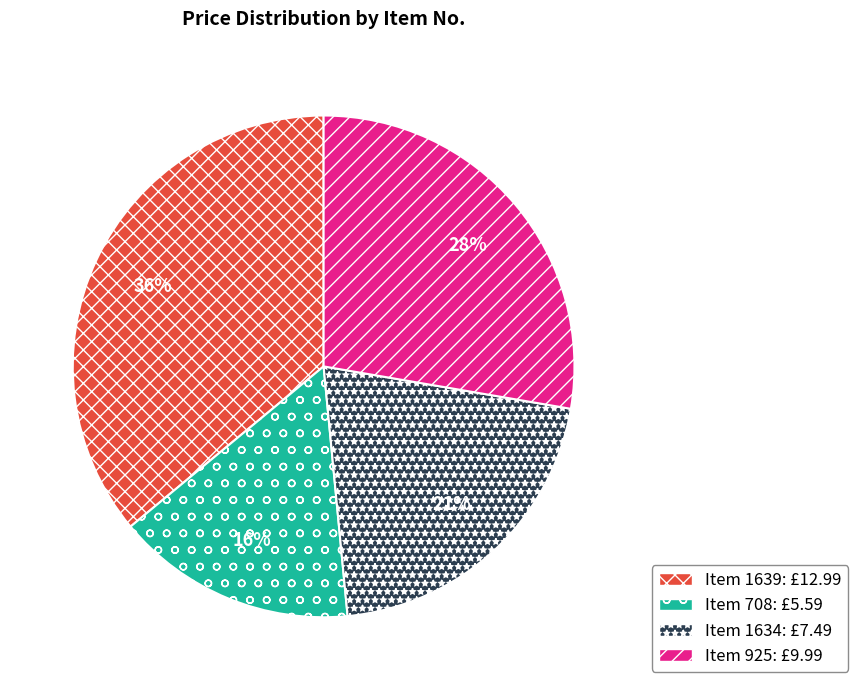

To the nearest percent, what is the average slice percentage?

25%